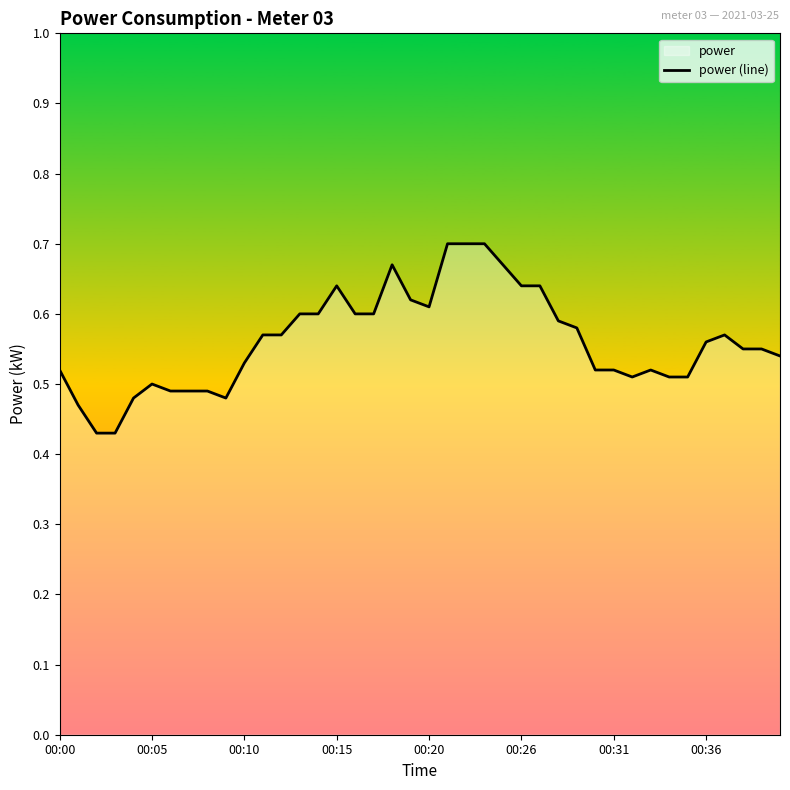

What is the average value?

0.6